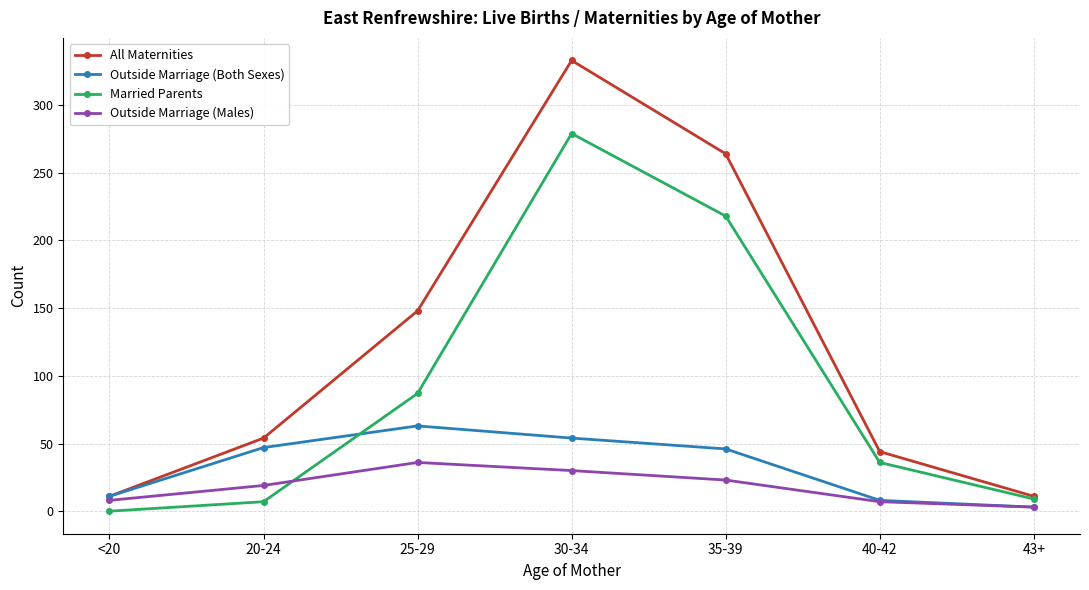

What is the highest value of the Outside Marriage (Both Sexes) series?

63